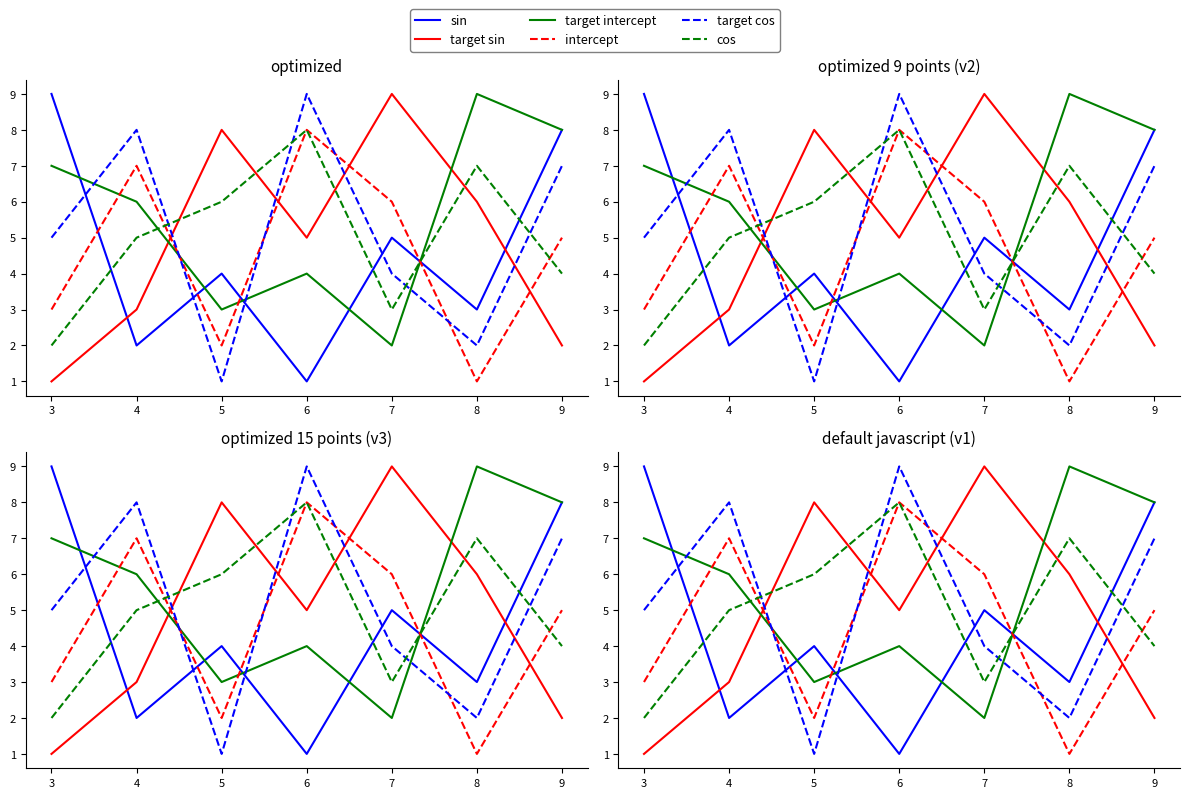

Between 5 and 6, which is larger?

5